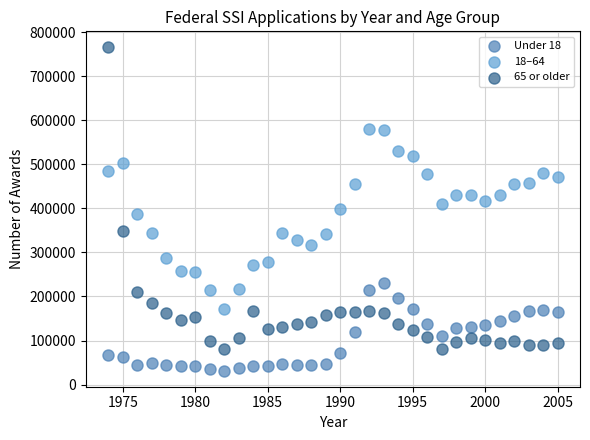

Across all data points, what is the range of X values (max minus min)?

31